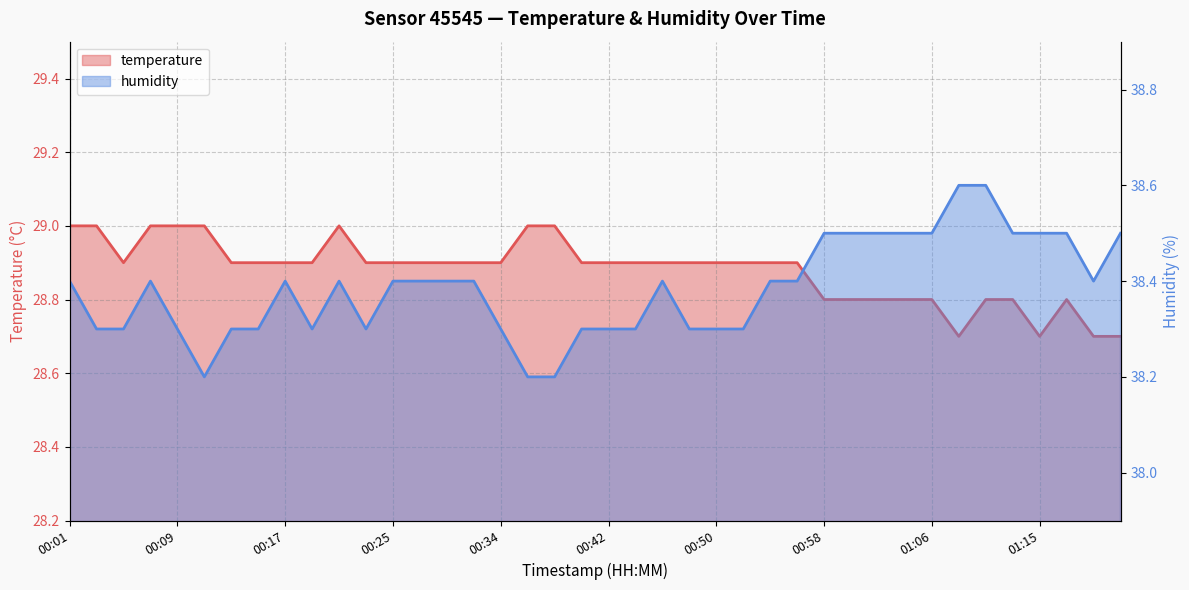

Which series has the largest total across all categories?

humidity